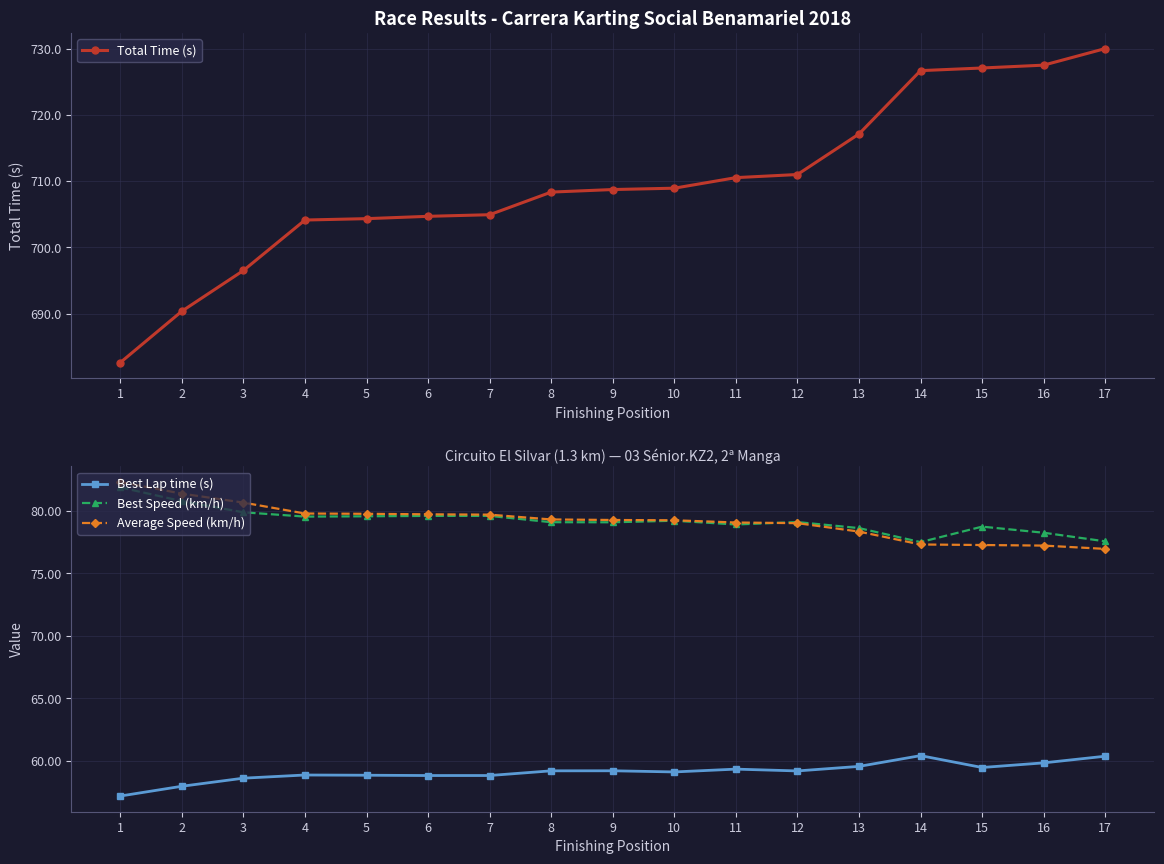

At which category is the sum across all series the highest?

17